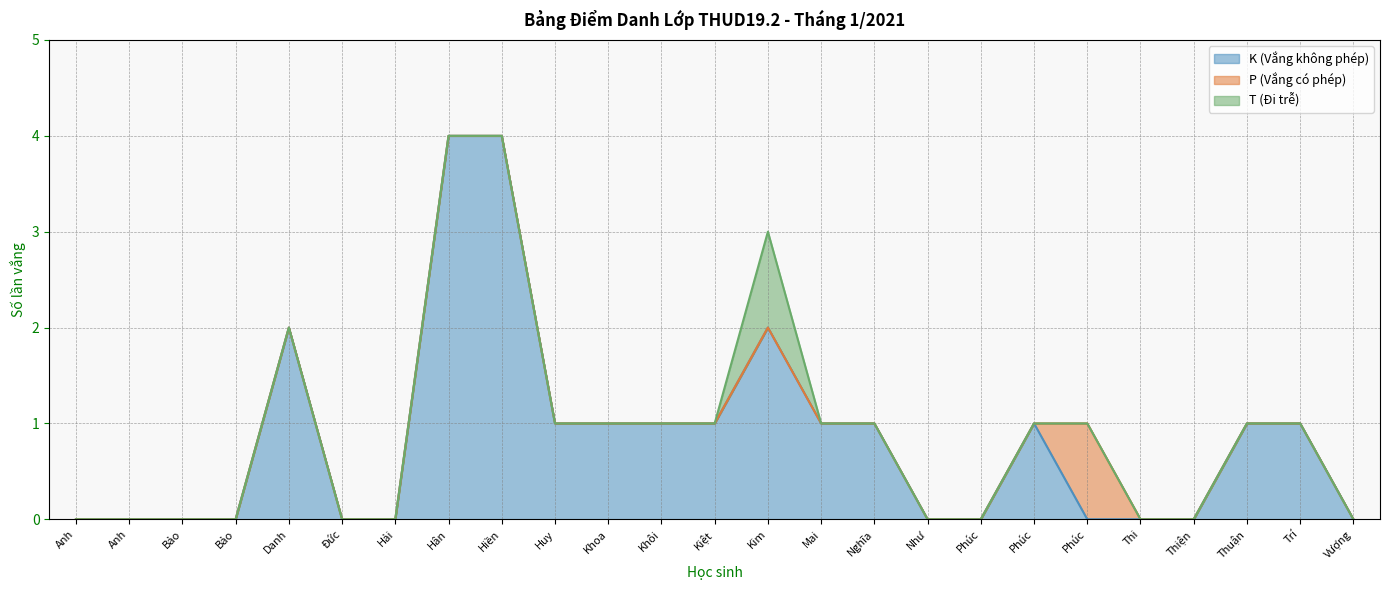

How many intersections are there between P (Vắng có phép) and K (Vắng không phép)?

1